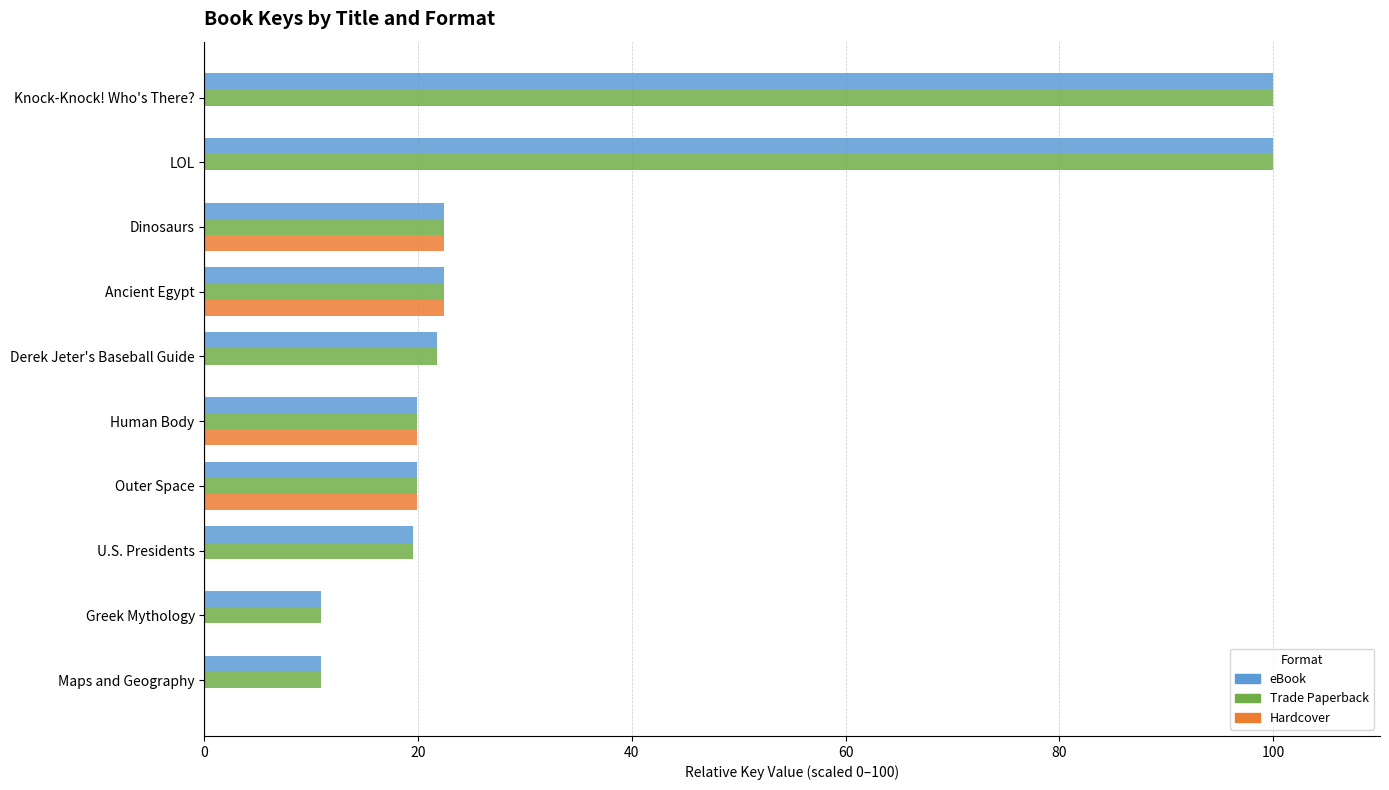

The Trade Paperback series shows 10.9 at Maps and Geography. True or false?

True